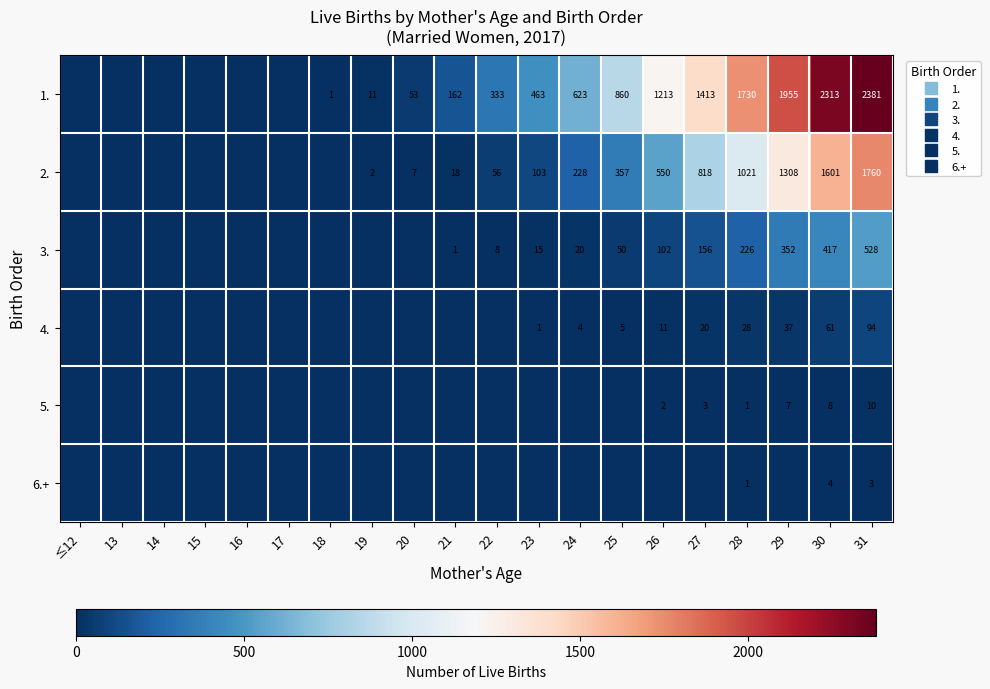

How many values in 5. are above zero?

6